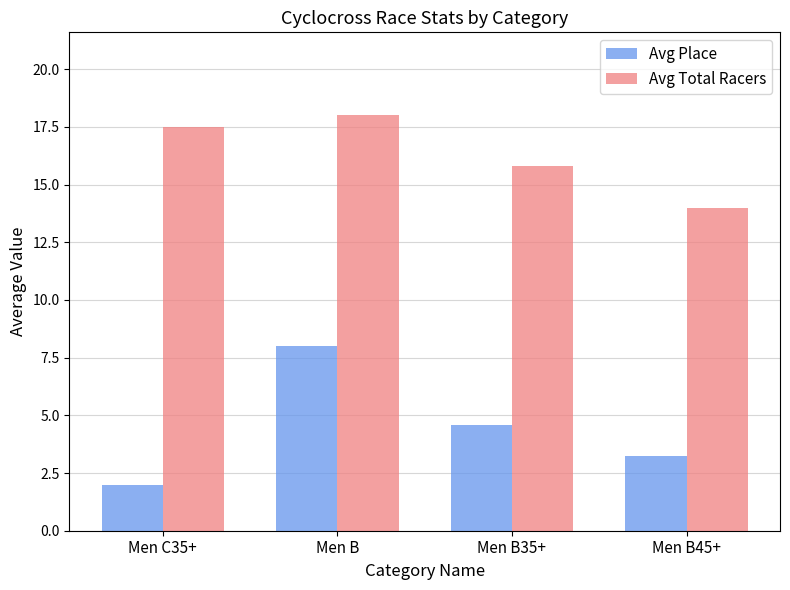

What is the maximum value shown in the chart?

18.0